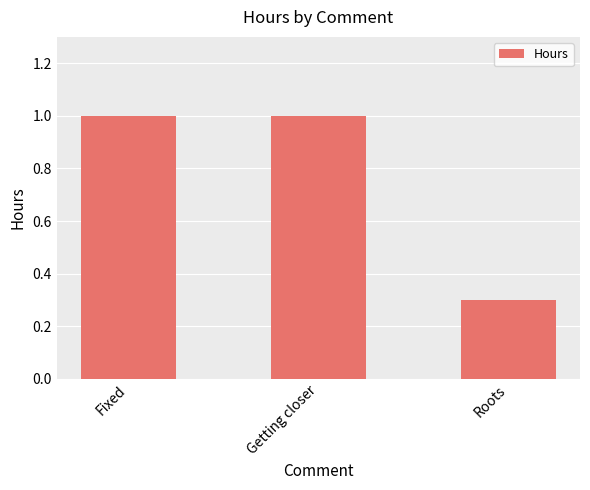

What is the change in value from Fixed to Roots?

-0.7